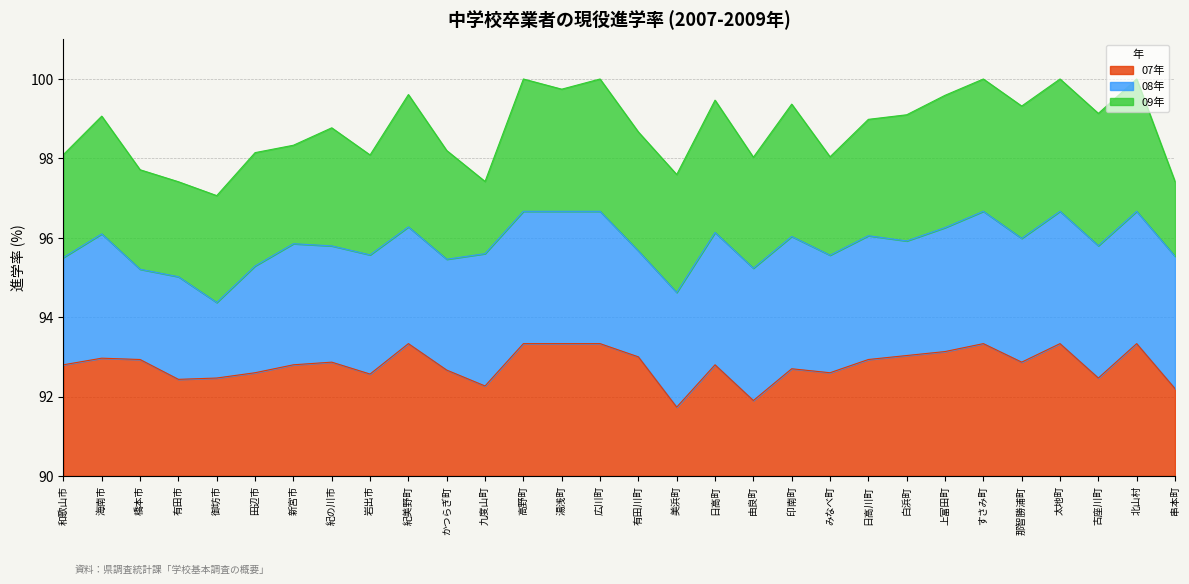

What is the sum of all 09年 values?

2962.5